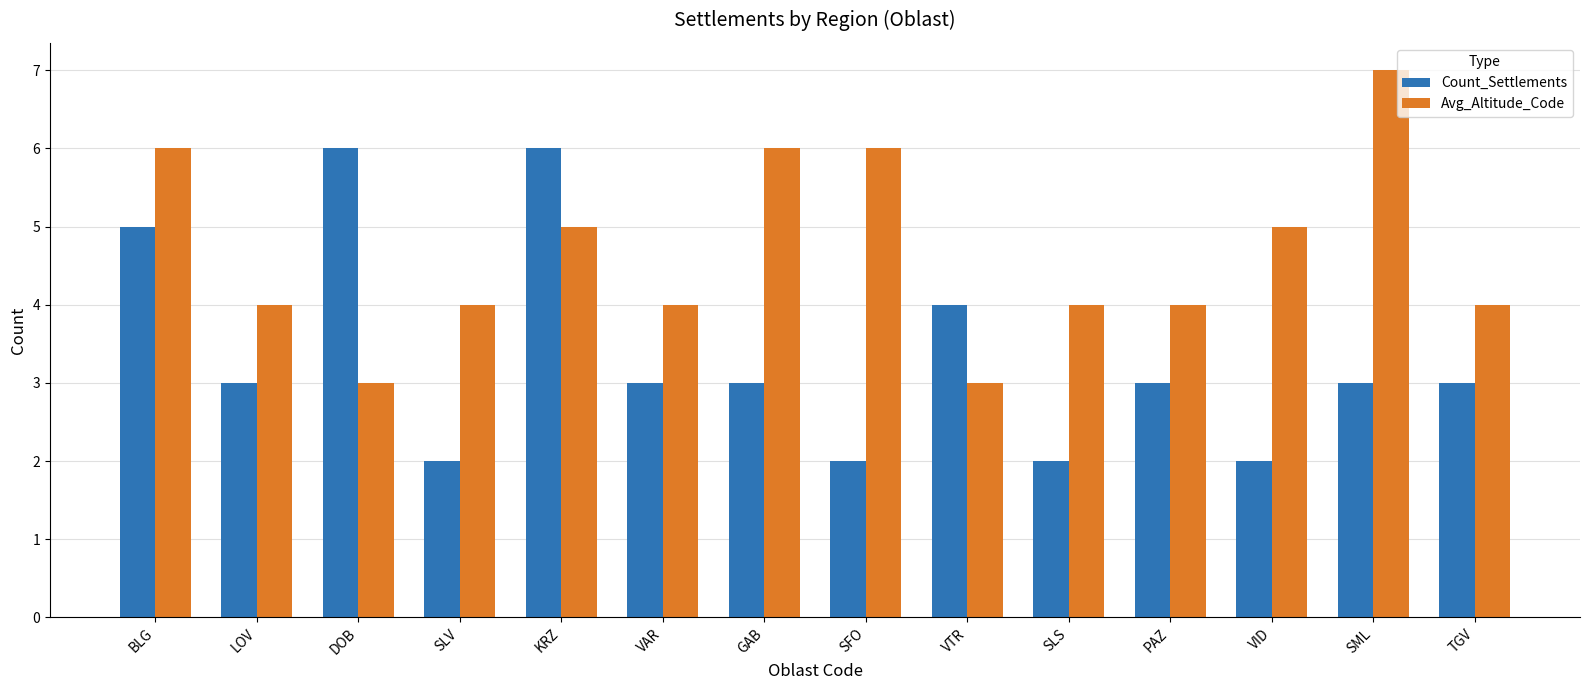

The value of Avg_Altitude_Code at LOV is 6. True or false?

False